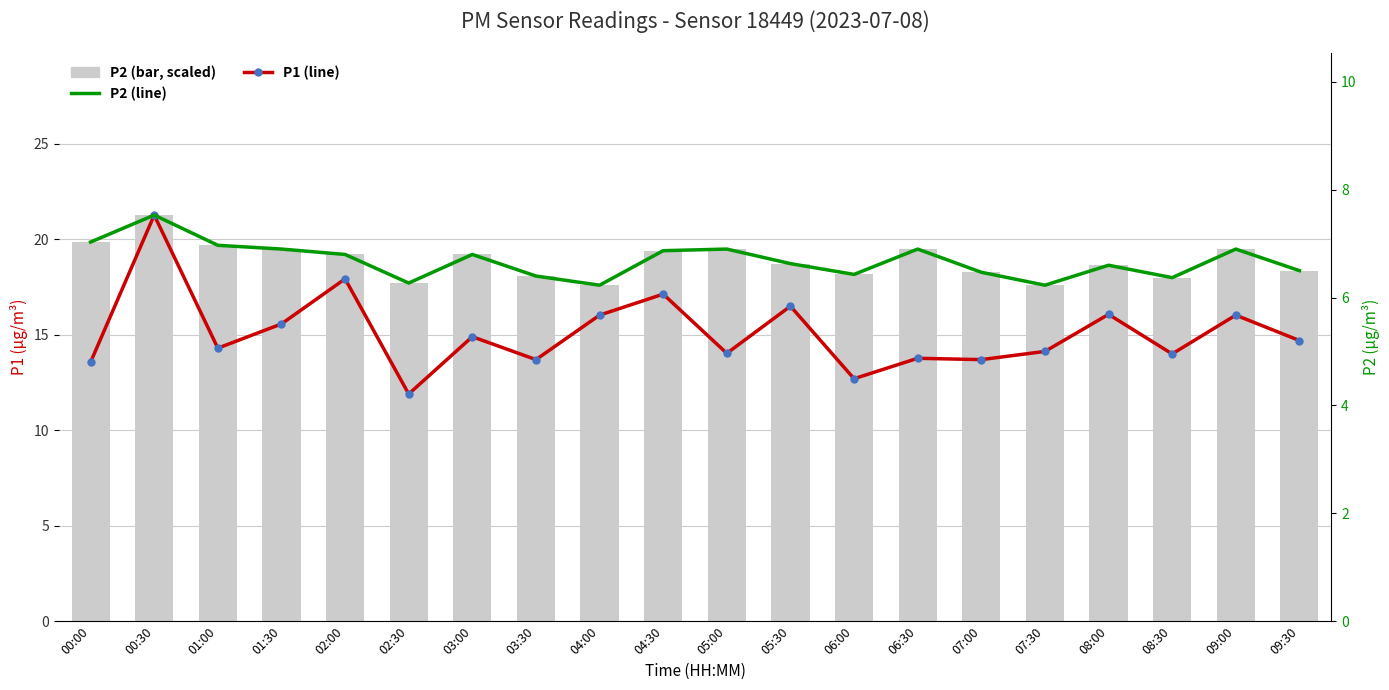

Which has a higher value, 04:00 or 07:00?

04:00